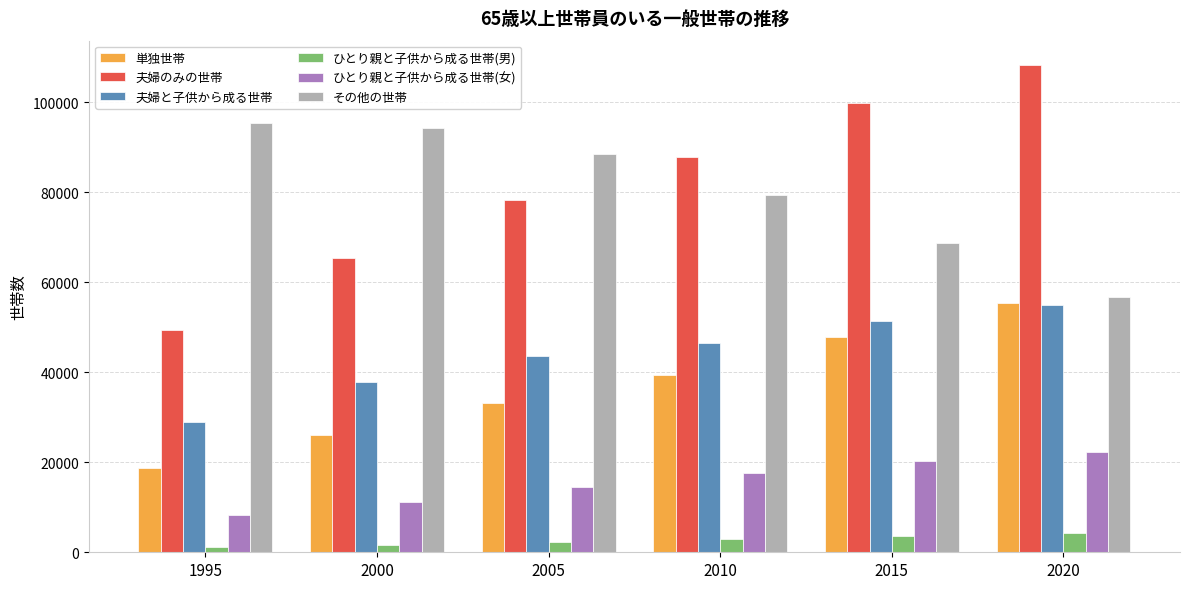

What is the difference between the maximum and minimum values in the ひとり親と子供から成る世帯(男) series?

2970